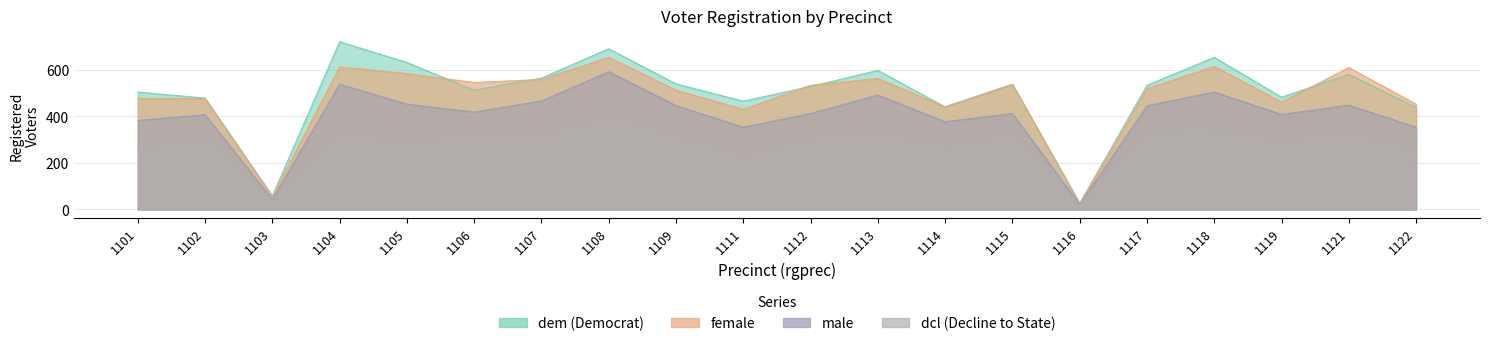

What is the average value of the dem series?

499